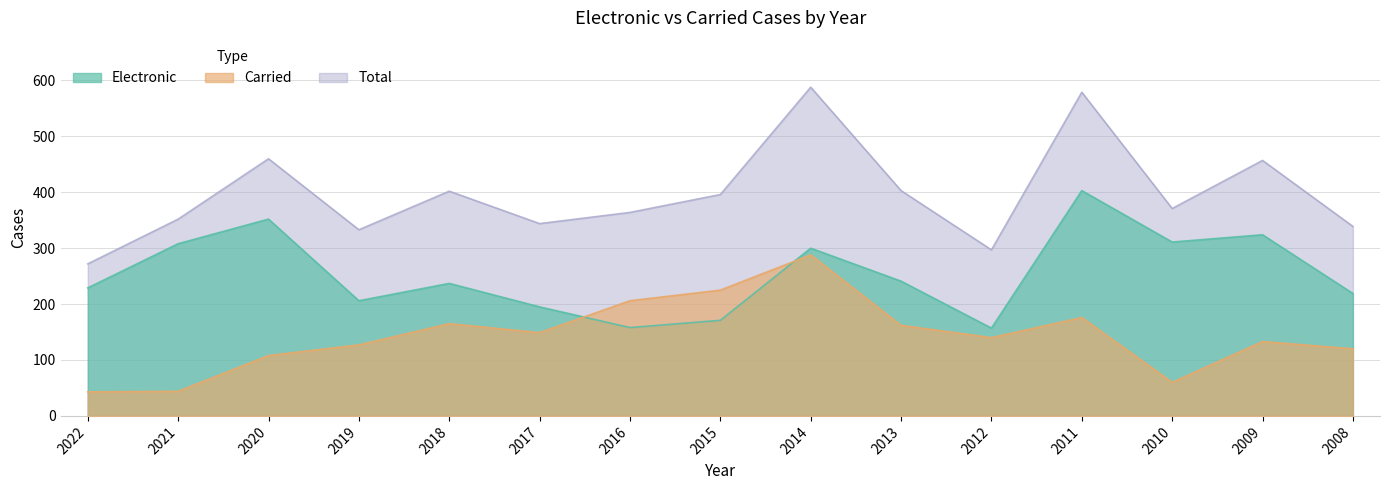

What is the value of the Carried point at the 15th from the left?

120